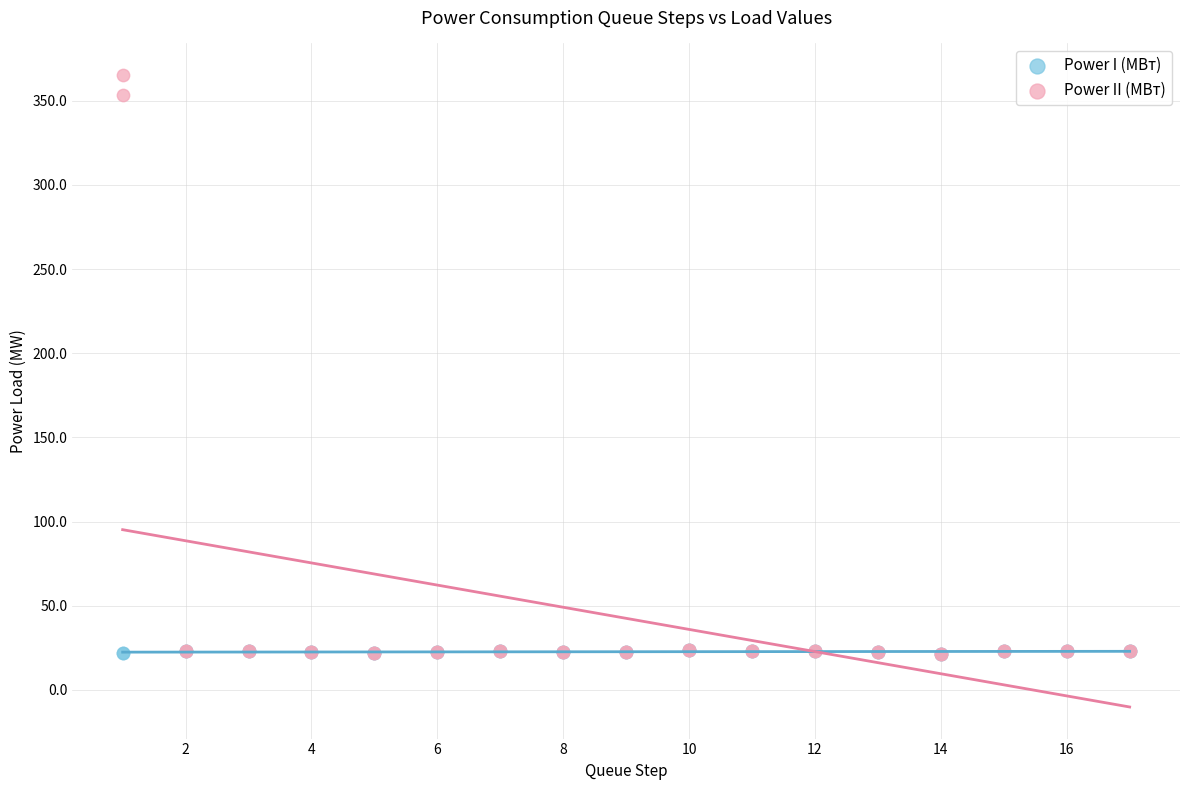

In the Power II (МВт) series, what Y value is closest to 193?

353.3